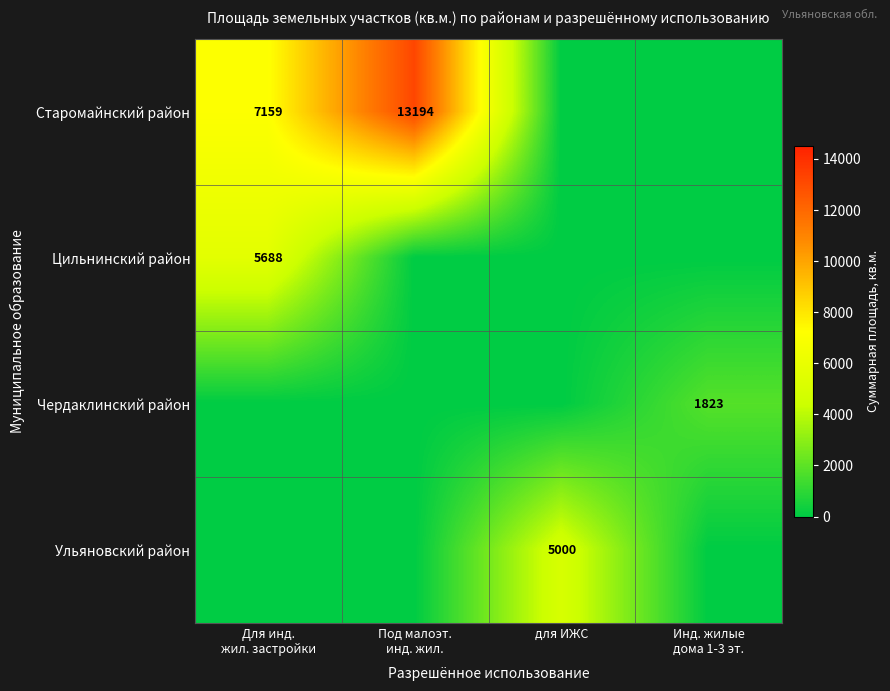

Which category has the lowest value in the Старомайнский район series?

для ИЖС